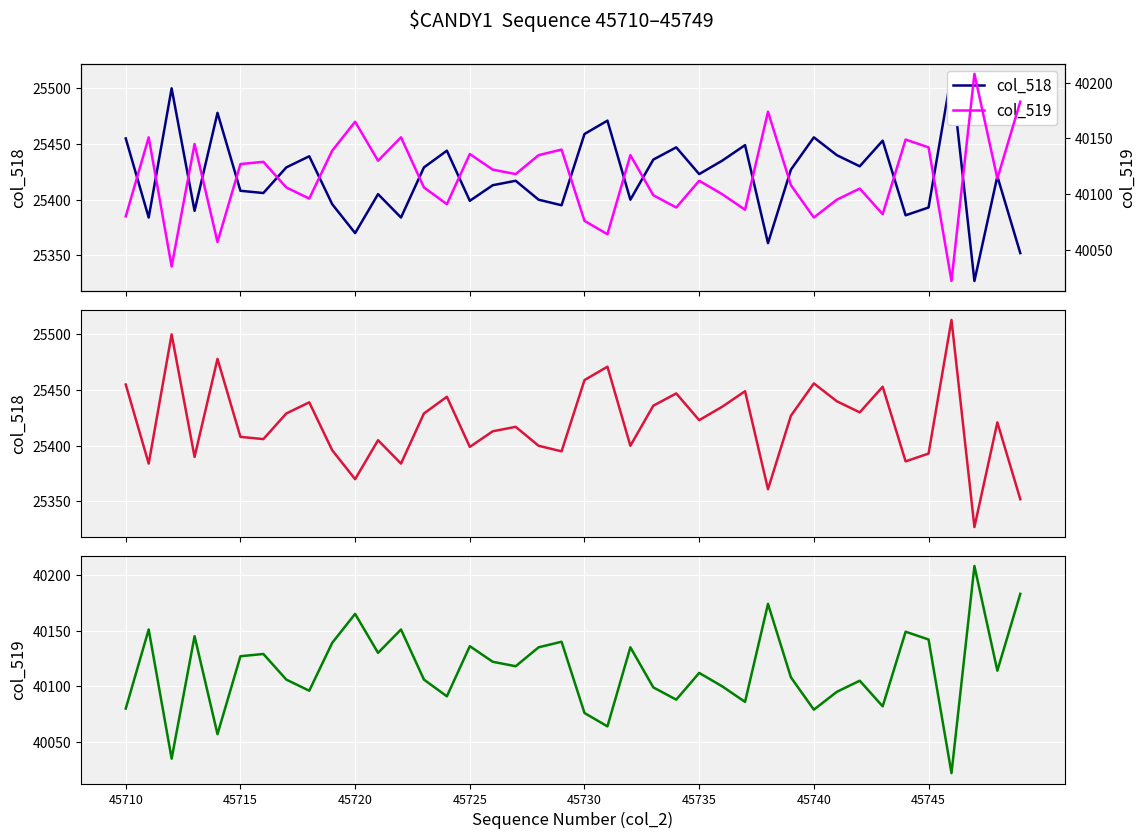

True or false: col_519 has more than 0 interior local peaks.

True